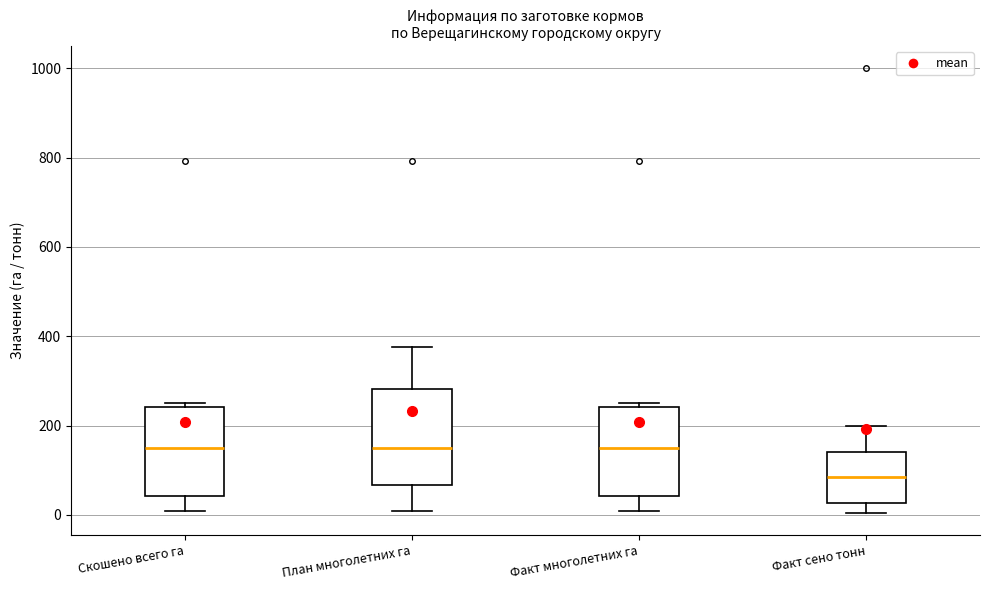

Where does the lower whisker of the box for Факт сено тонн end on the y-axis? The values are not printed on the chart, so give them approximately, as read against the axis.

0